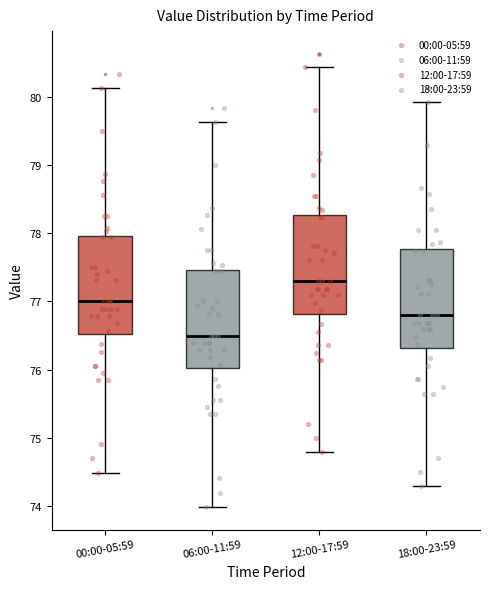

Reading left to right, read every box against the y-axis: the position of its median line, the range the box covers, and the ends of its whiskers. The values are not printed on the chart, so give them approximately, as read against the axis.

00:00-05:59: median 77.0, box 76.5 to 78.0, whiskers 74.5 to 80.1
06:00-11:59: median 76.5, box 76.0 to 77.5, whiskers 74.0 to 79.6
12:00-17:59: median 77.3, box 76.8 to 78.3, whiskers 74.8 to 80.4
18:00-23:59: median 76.8, box 76.3 to 77.8, whiskers 74.3 to 79.9